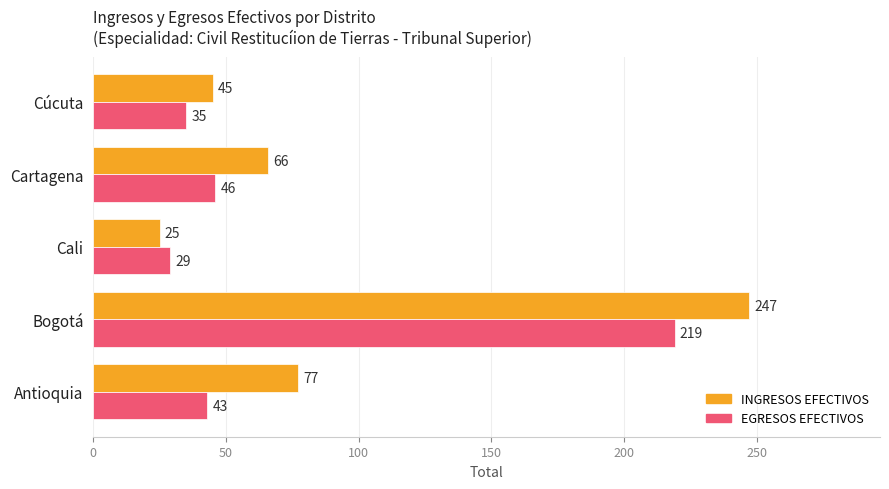

Rank the series by their maximum value, from lowest to highest.

EGRESOS EFECTIVOS, INGRESOS EFECTIVOS